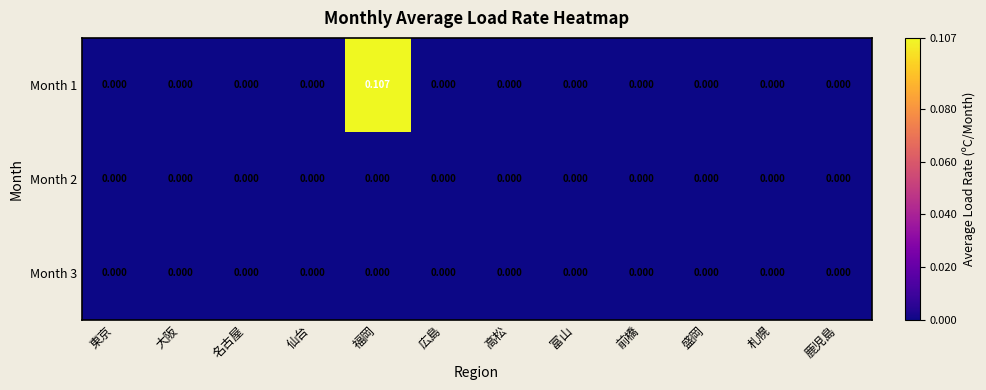

How many values in Month 1 are above zero?

1